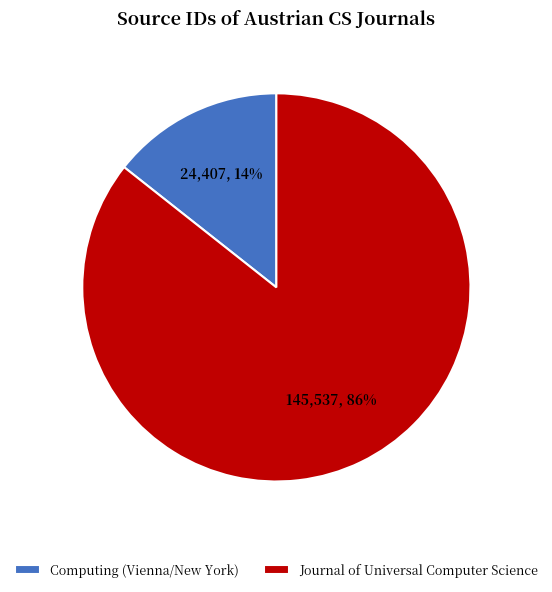

Is it true that Computing (Vienna/New York) is 7% of the pie?

False